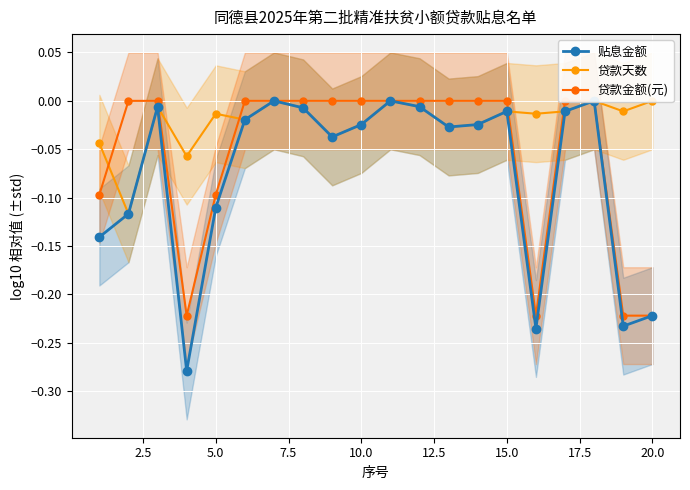

Is it true that 贷款金额(元) equals -0.0 at 5.0?

False